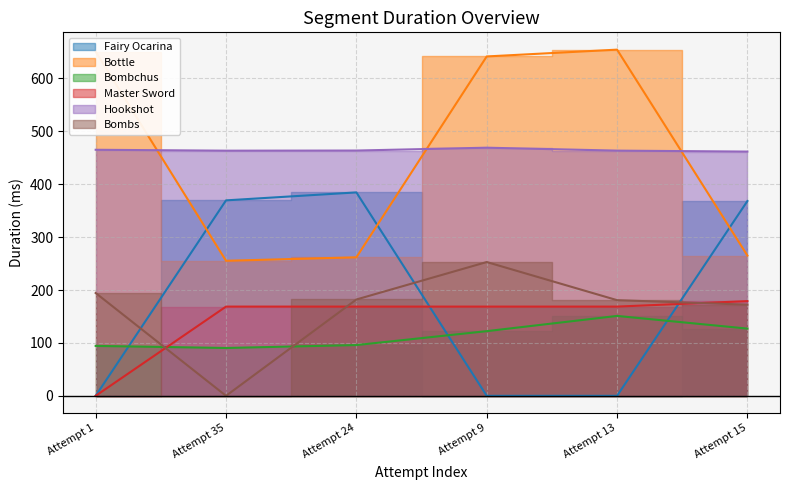

True or false: Bombs and Hookshot cross at least once.

False